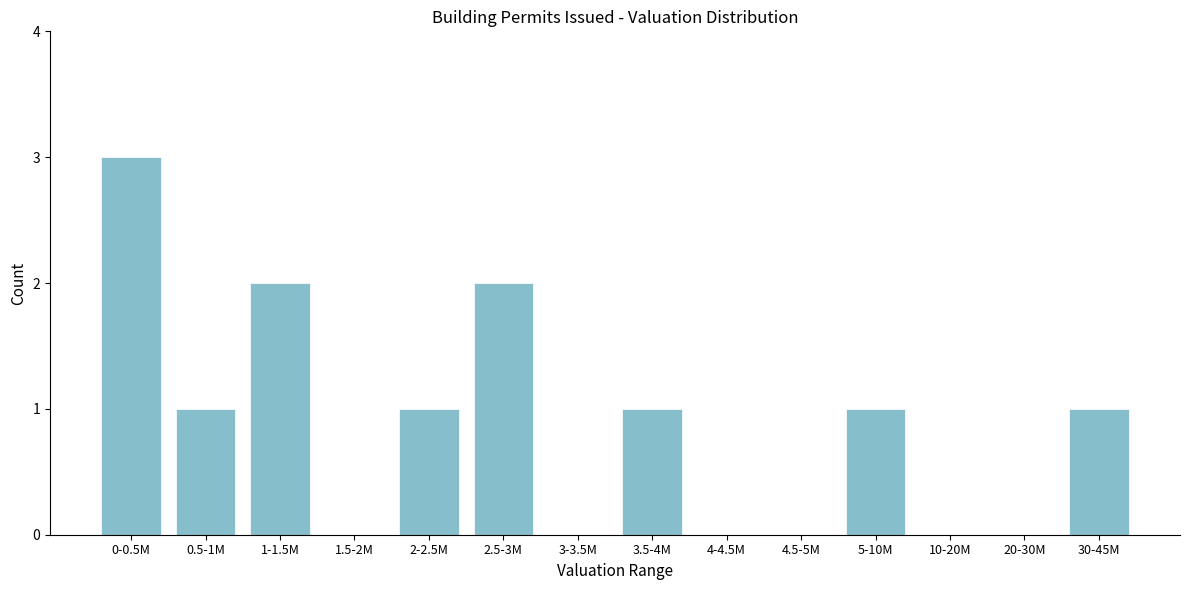

Reading left to right, extract all data points from this chart.

0-0.5M=3	0.5-1M=1	1-1.5M=2	1.5-2M=0	2-2.5M=1	2.5-3M=2	3-3.5M=0	3.5-4M=1	4-4.5M=0	4.5-5M=0	5-10M=1	10-20M=0	20-30M=0	30-45M=1